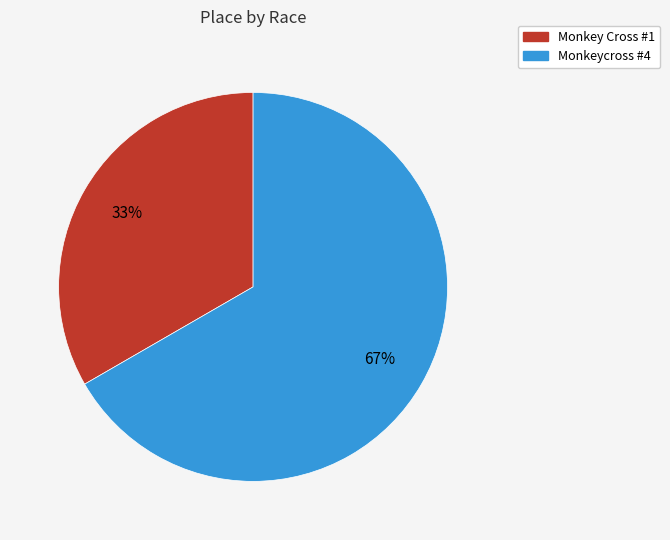

Combined, do Monkey Cross #1 and Monkeycross #4 account for over 50%?

Yes